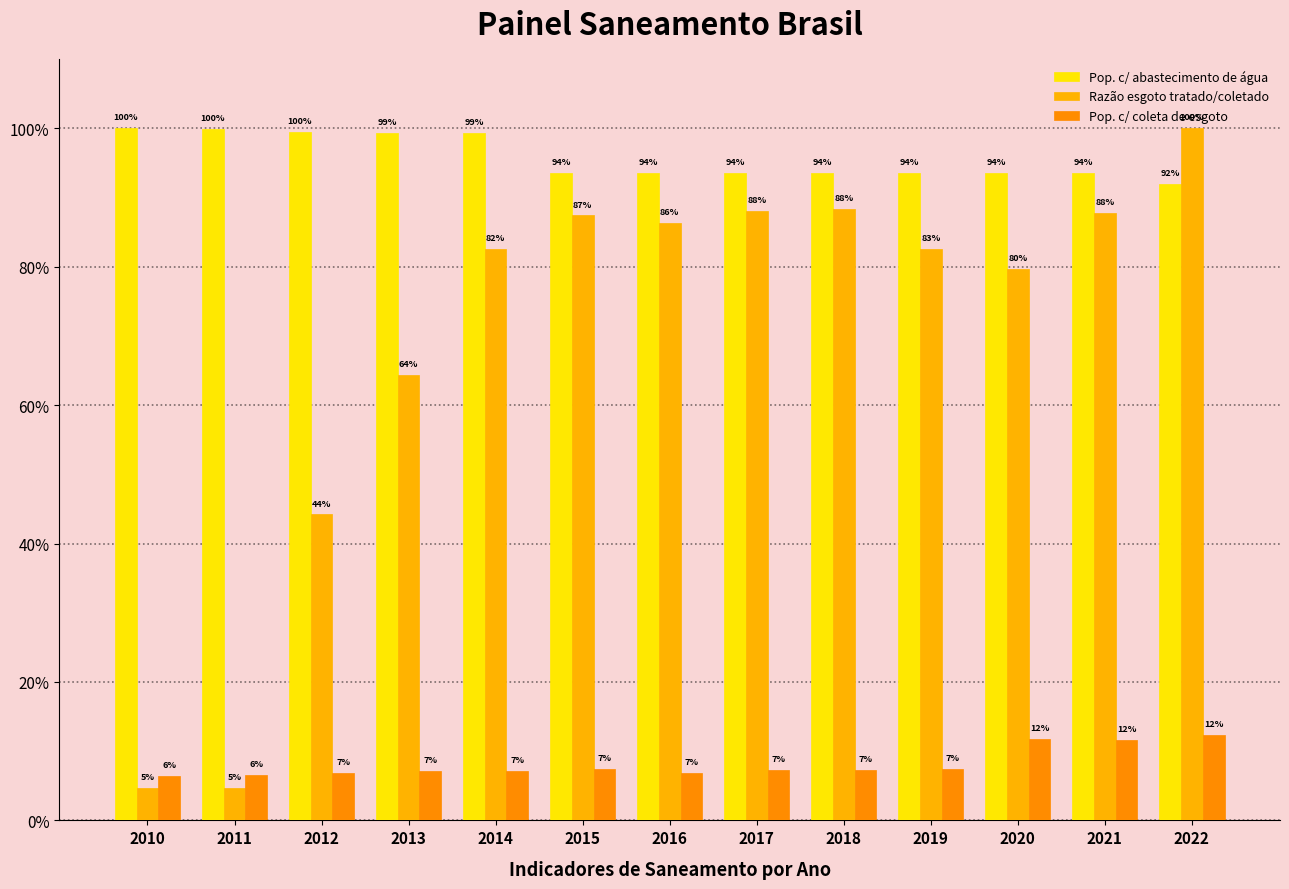

What is the maximum value for Pop. c/ abastecimento de água?

1.0